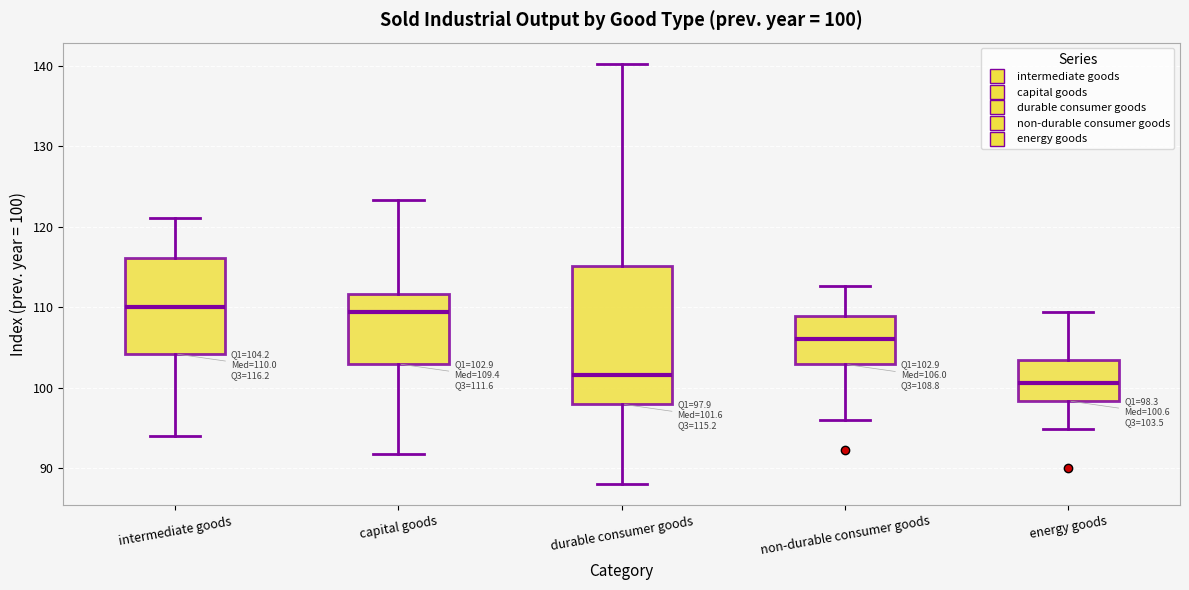

Comparing the boxes themselves (not the whiskers), which one is the tallest?

durable consumer goods